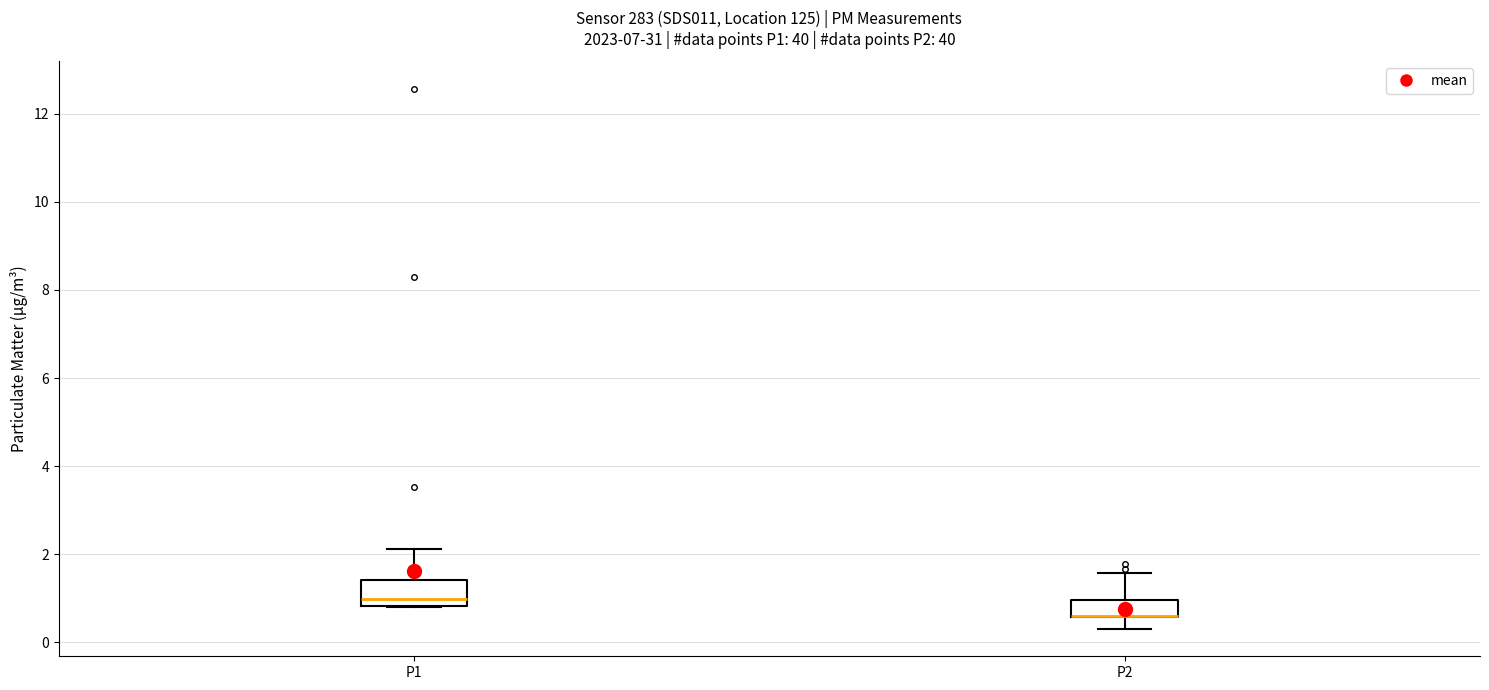

Where does the median line of the box for P1 sit on the y-axis? The values are not printed on the chart, so give them approximately, as read against the axis.

1.0